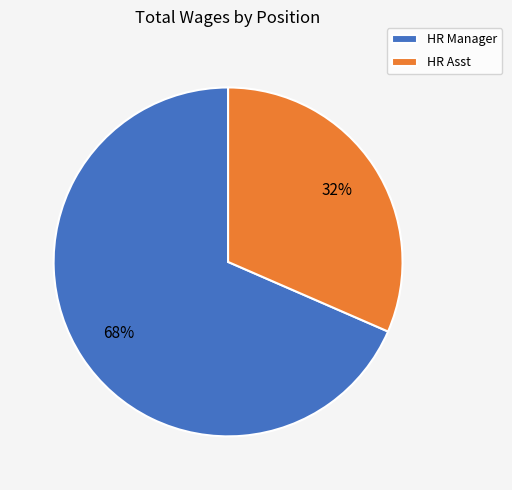

What is the ratio of the value at HR Asst to the value at HR Manager?

0.5